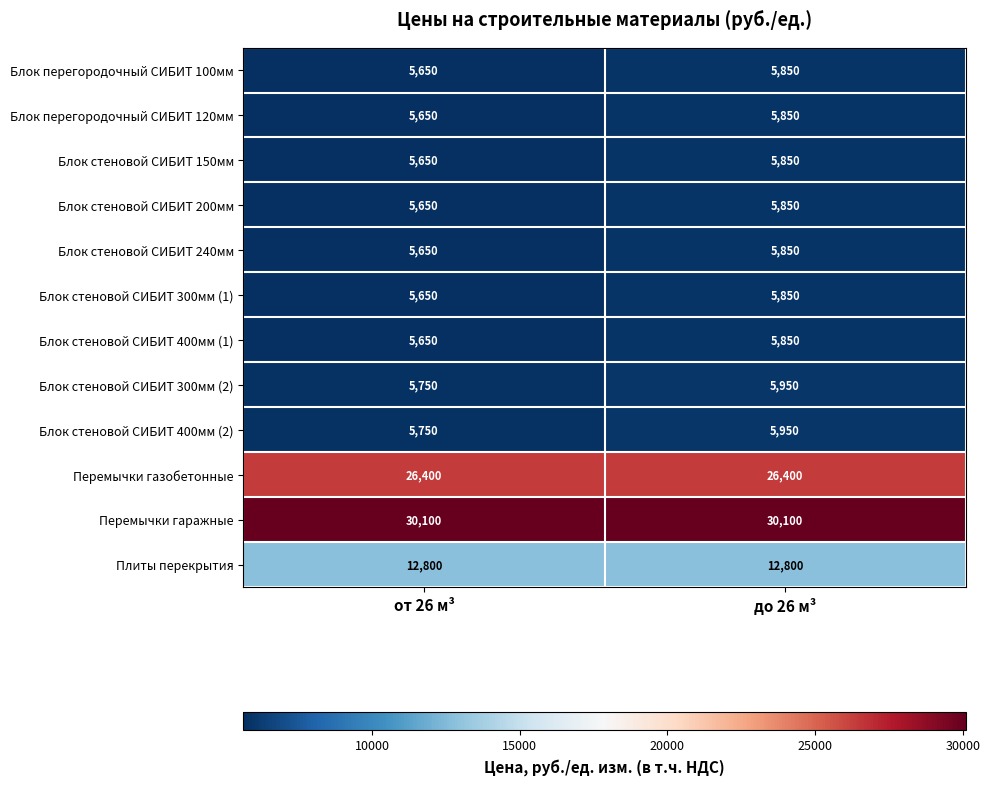

What is the difference between the Блок стеновой СИБИТ 300мм (1) values at до 26 м³ and от 26 м³?

200